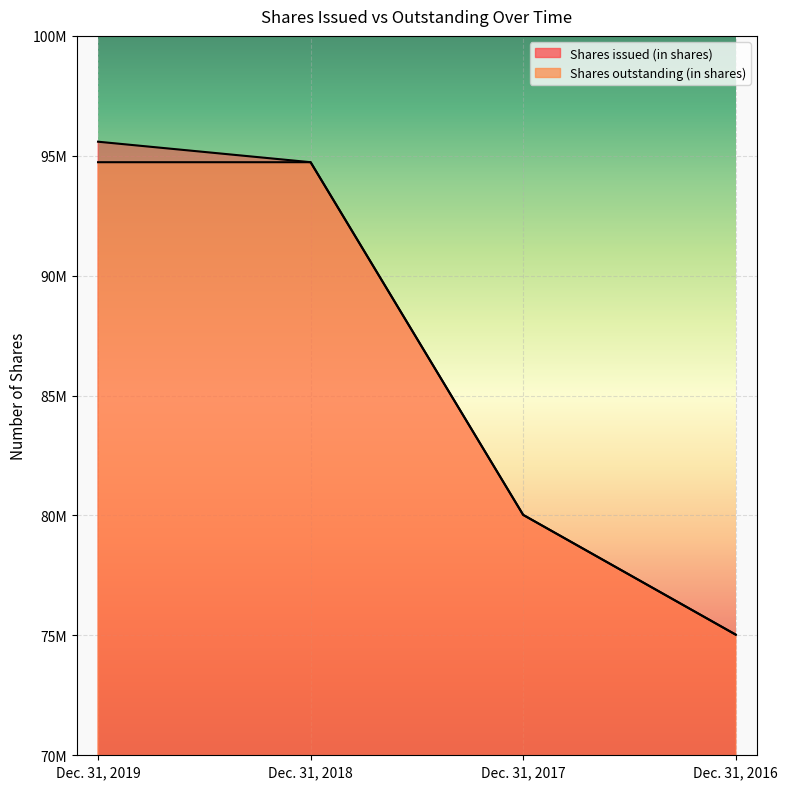

At how many categories does at least one series exceed 85241980?

2